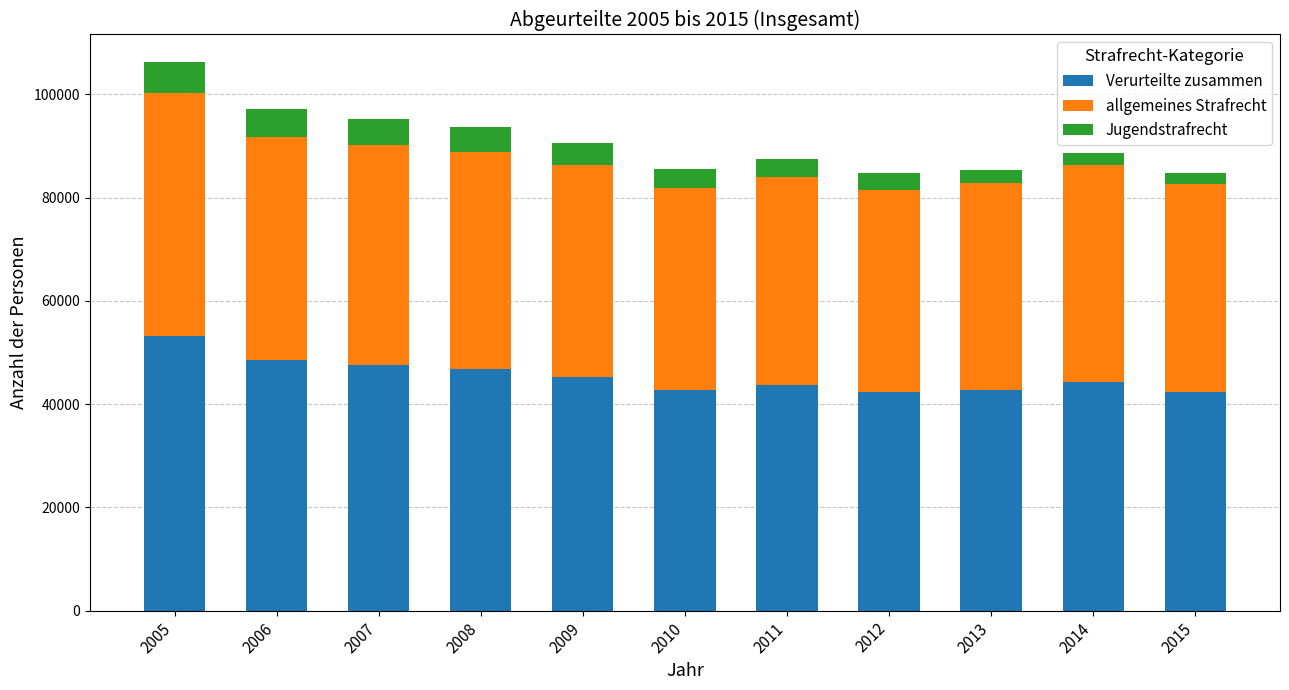

At which category is the sum across all series the highest?

2005